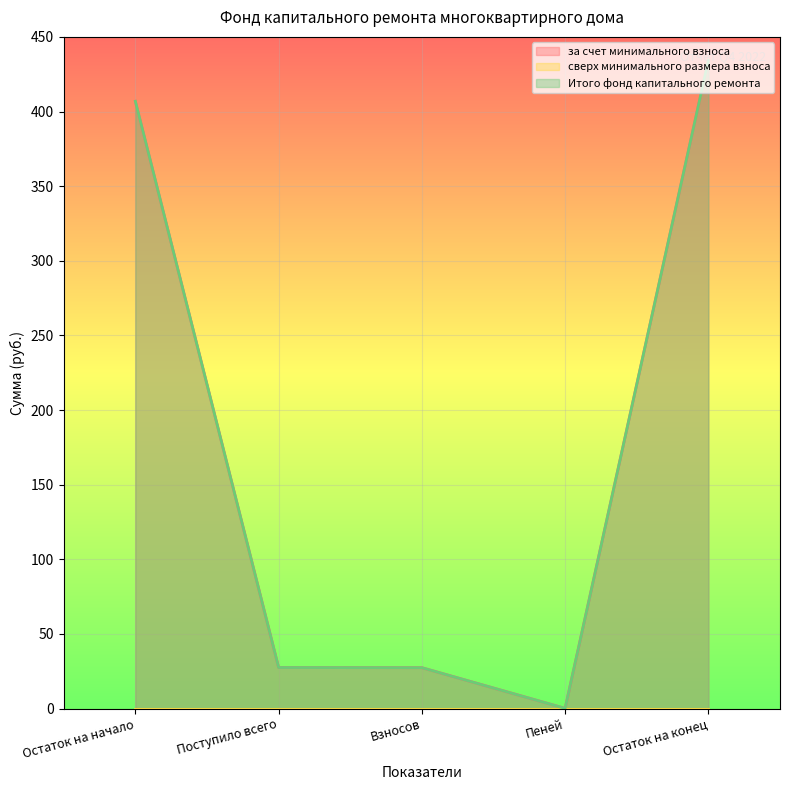

What is the difference between the за счет минимального взноса values at Остаток на конец and Взносов?

406.9